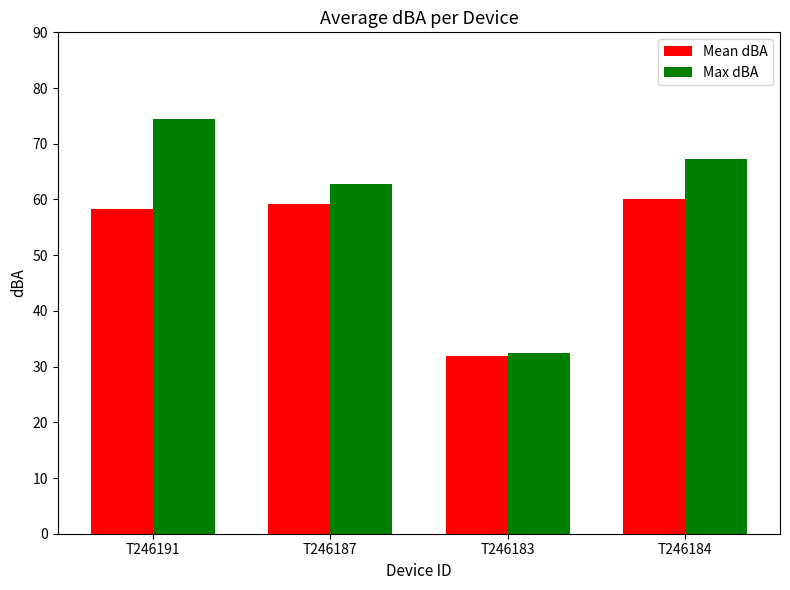

What is the smallest value displayed?

32.0